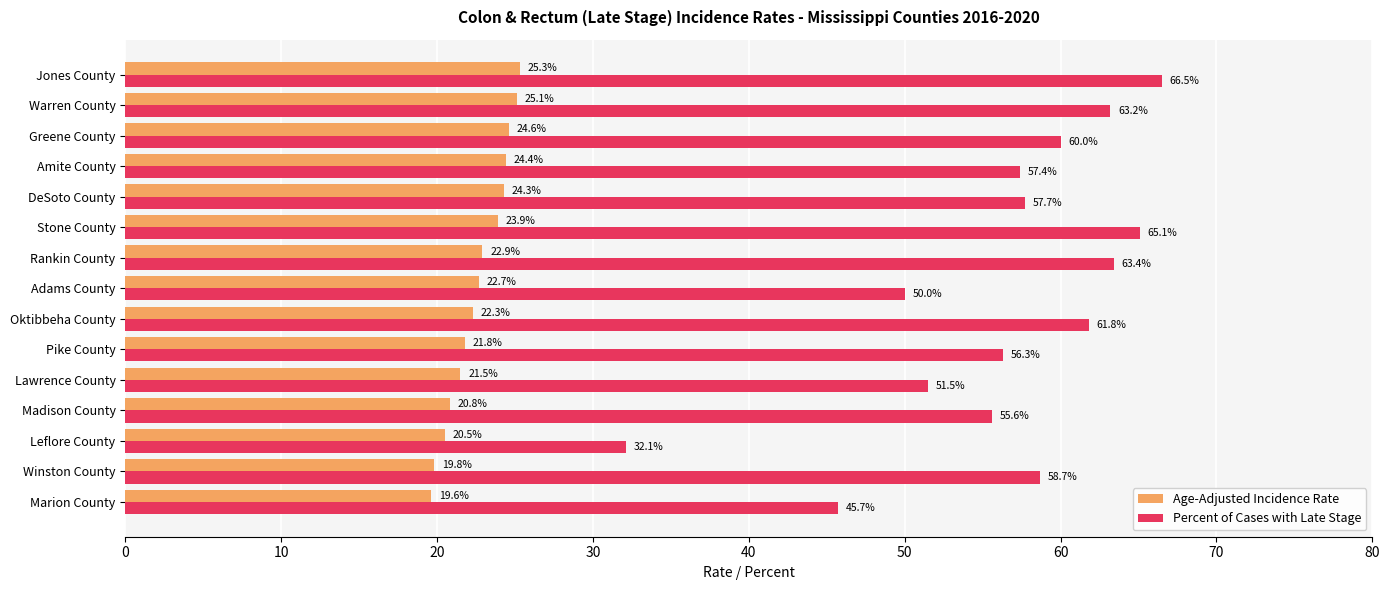

How many categories are shown in the chart?

15